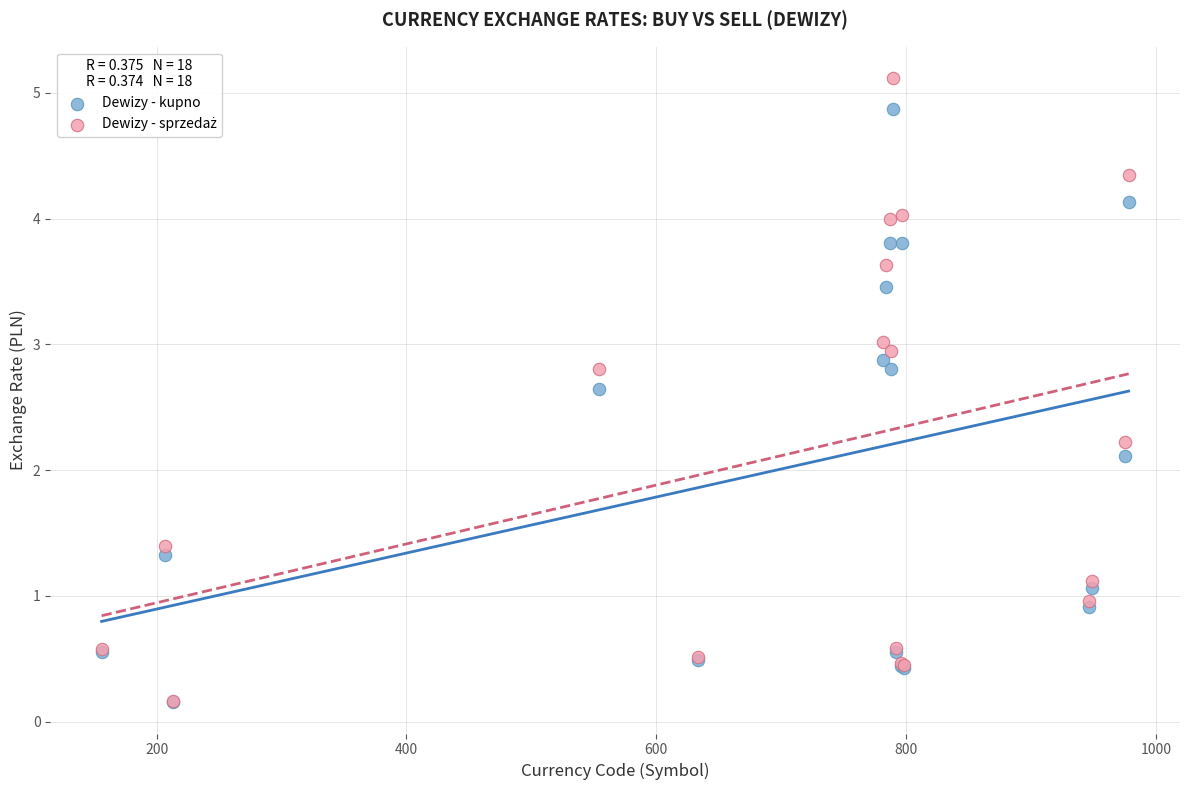

In the Dewizy - kupno series, what Y value is closest to 2?

2.1